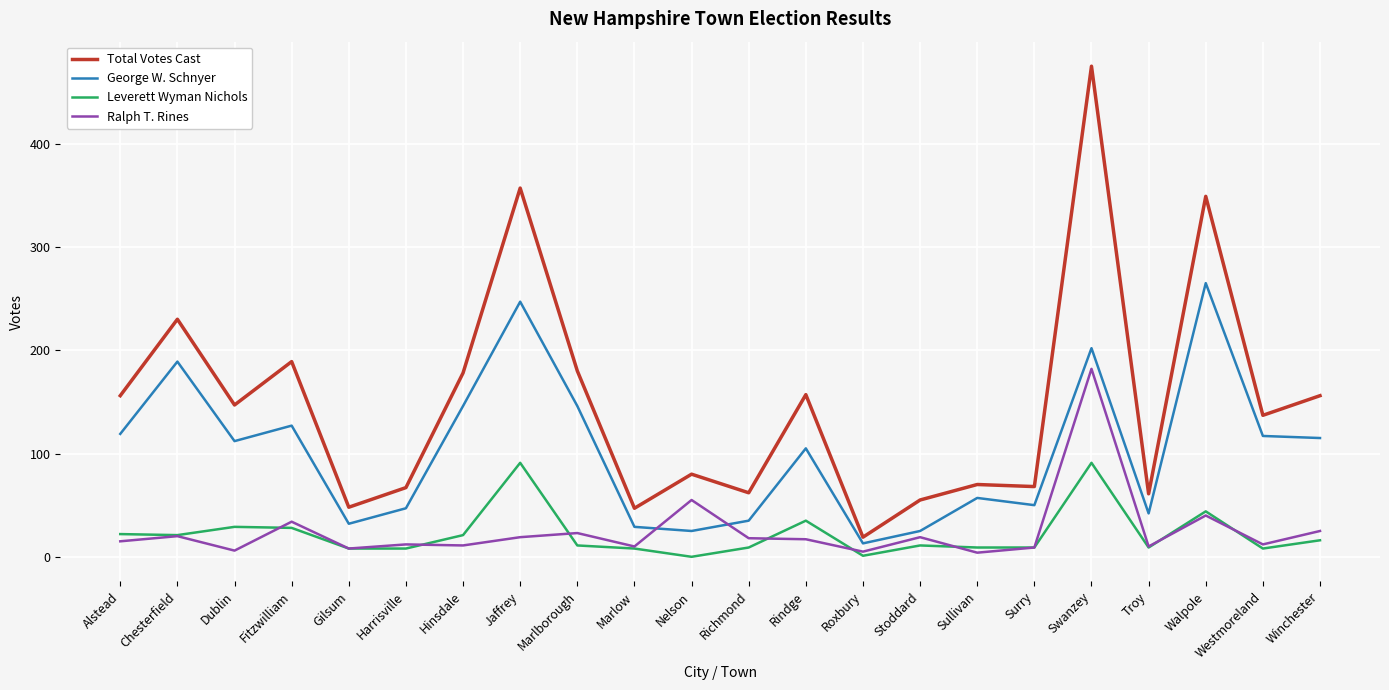

At which category is the sum across all series the highest?

Swanzey